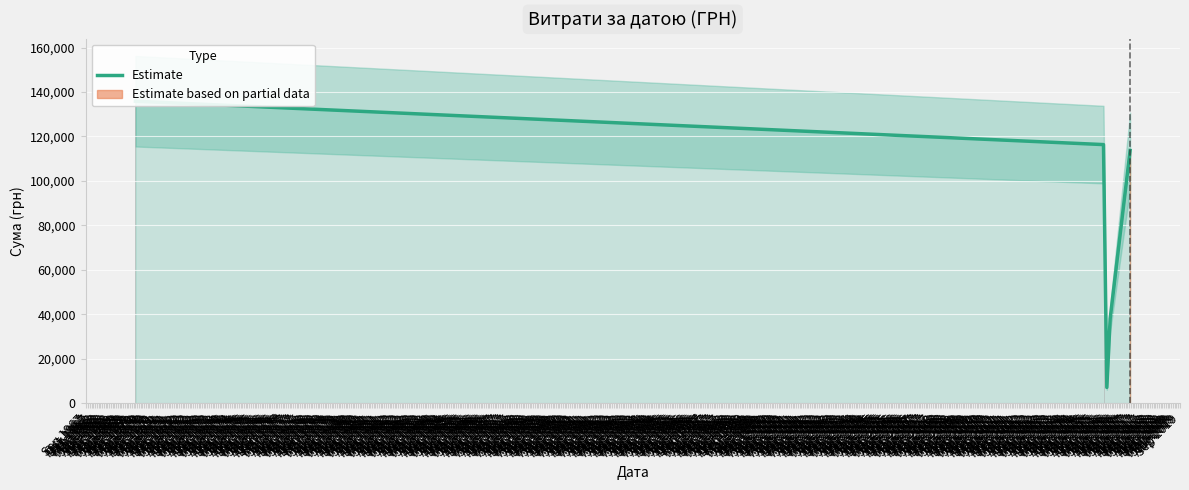

List the labels in order of value, smallest first.

08.02.2016, 02.02.2016, 02.02.2016, 23.02.2016, 02.02.2016, 02.02.2016, 02.02.2016, 01.01.1970, 01.01.1970, 02.02.2016, 02.02.2016, 02.02.2016, 02.02.2016, 02.02.2016, 02.02.2016, 02.02.2016, 01.01.1970, 02.02.2016, 02.02.2016, 02.02.2016, 02.02.2016, 14.03.2016, 02.02.2016, 02.02.2016, 02.02.2016, 14.03.2016, 02.02.2016, 02.02.2016, 02.02.2016, 02.02.2016, 02.02.2016, 01.01.1970, 02.02.2016, 02.02.2016, 02.02.2016, 01.01.1970, 16.03.2016, 01.01.1970, 01.01.1970, 20.04.2017